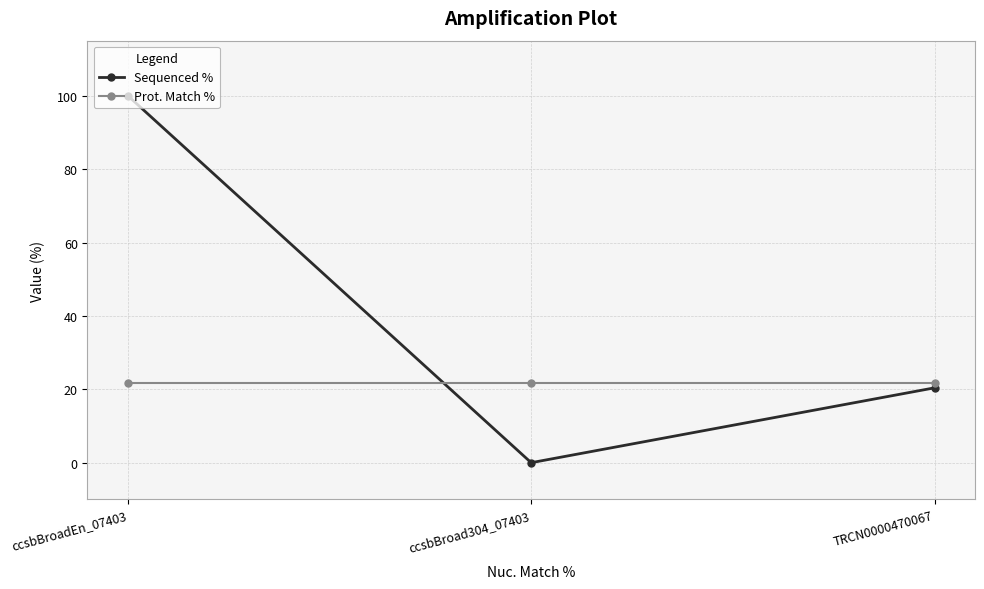

What is the difference between the Sequenced % values at ccsbBroadEn_07403 and ccsbBroad304_07403?

100.0